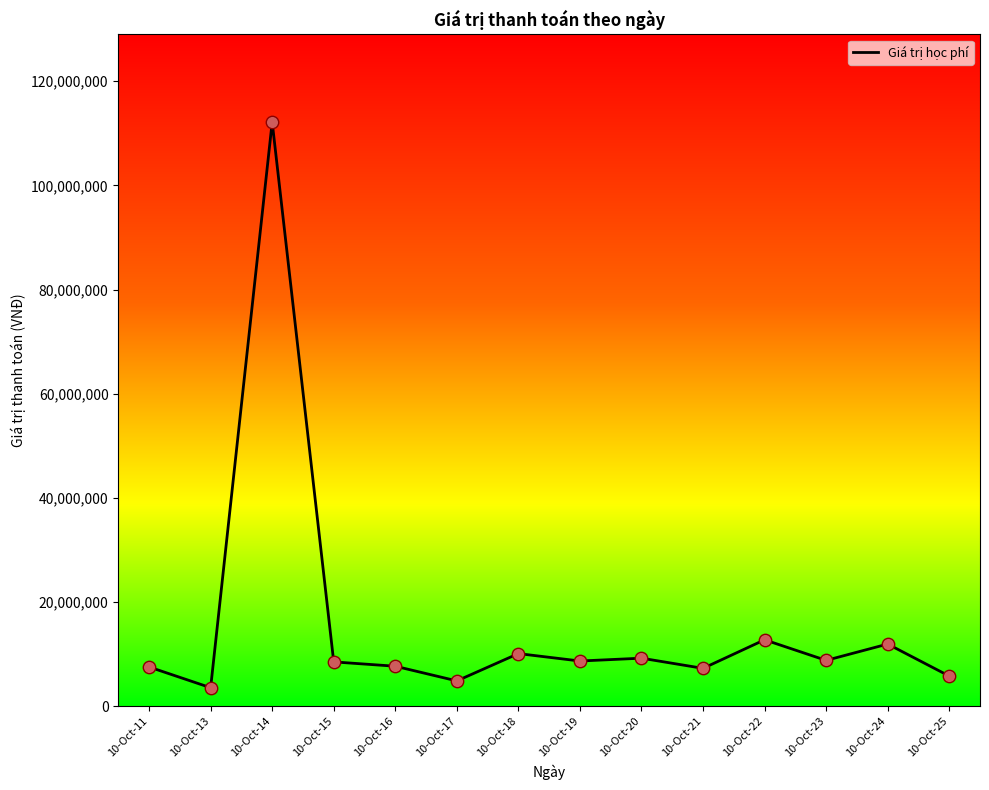

What is the change in value from 10-Oct-15 to 10-Oct-23?

+288000